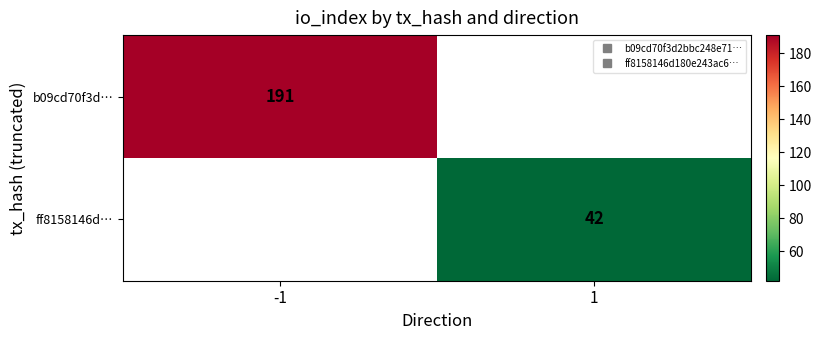

At how many categories does at least one series exceed 15?

2